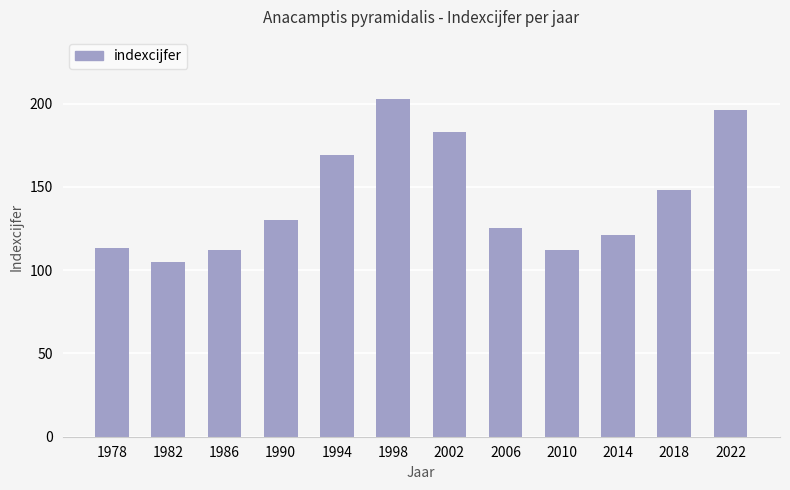

What is the approximate value at 2010, to the nearest 10?

110